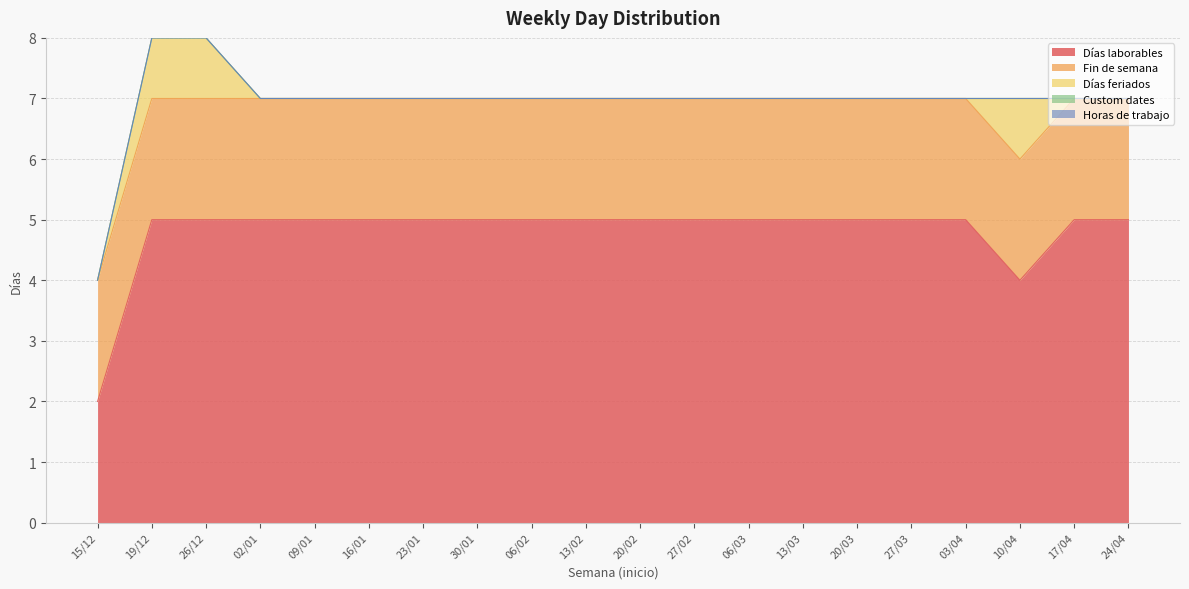

At which label does Horas de trabajo reach its minimum?

15/12